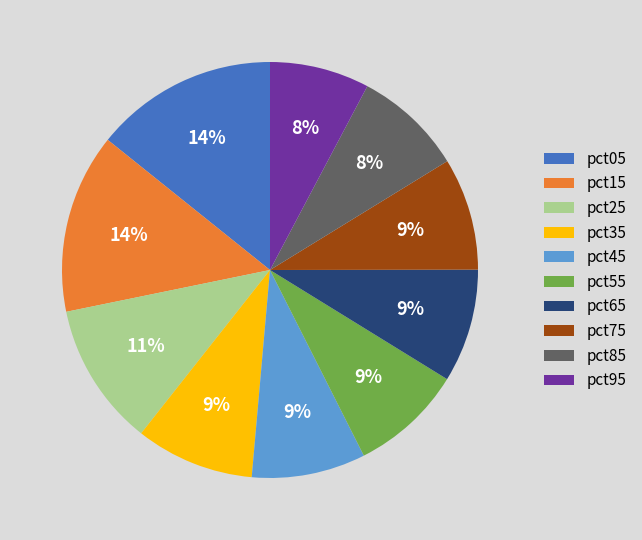

To the nearest percent, what is the difference between the pct95 and pct05 slice percentages?

6%